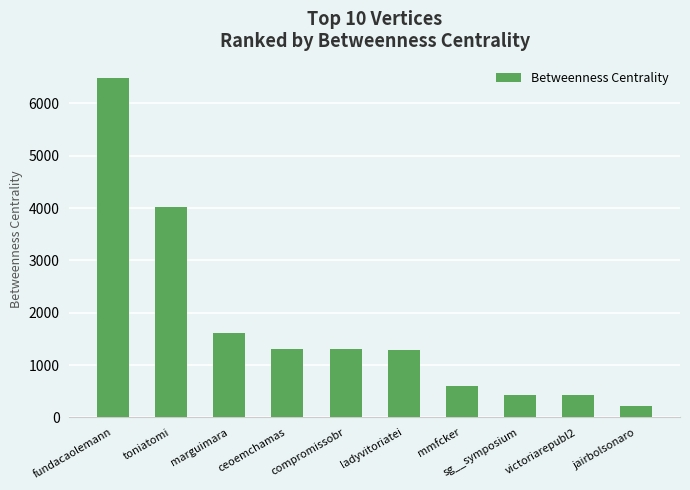

What is the sum of all values?

17703.4